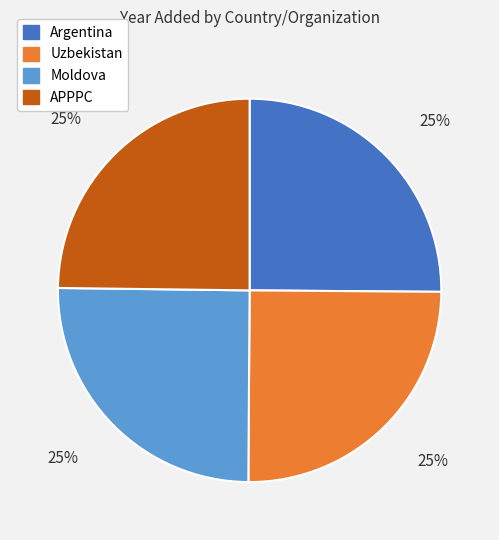

What is the ratio of the value at Argentina to the value at Moldova?

1.0